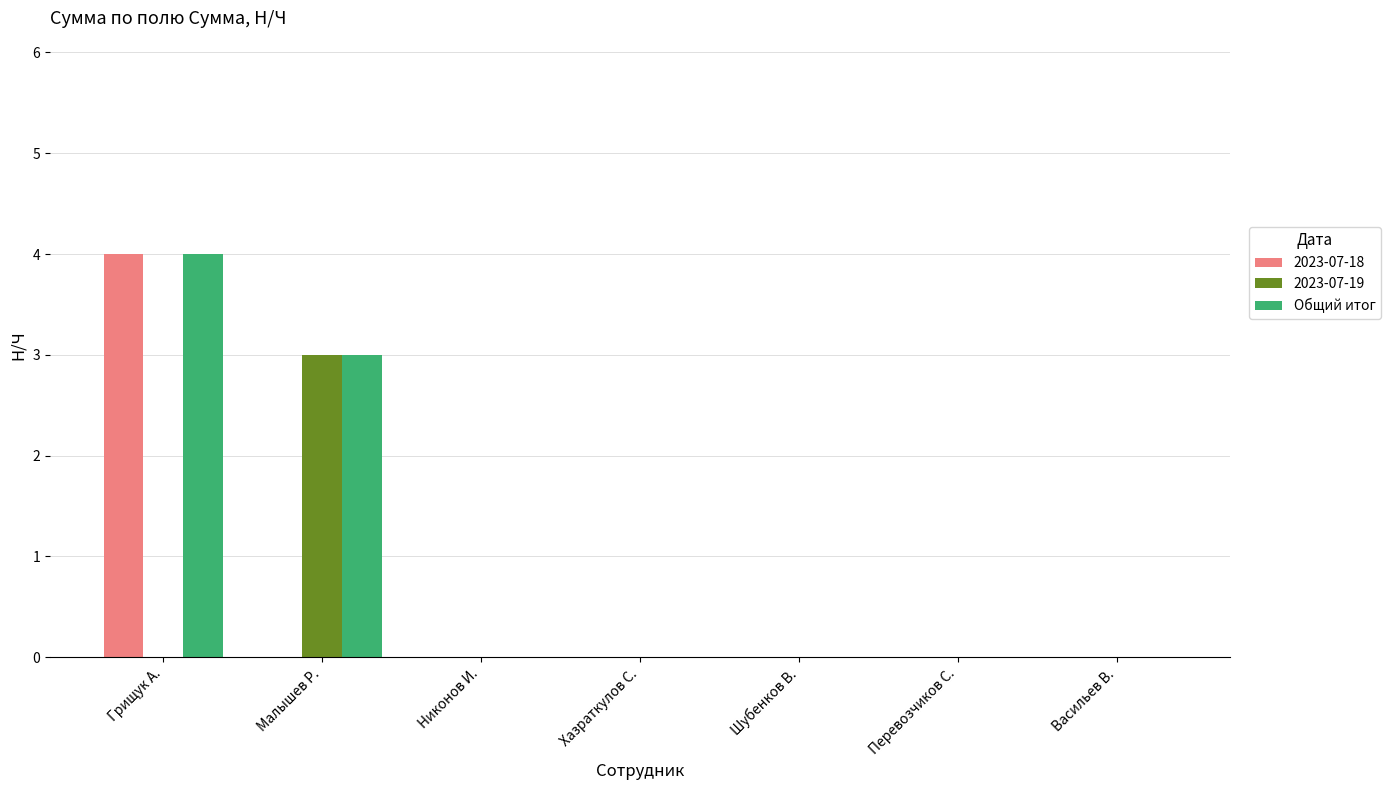

What is the sum of all 2023-07-18 values?

4